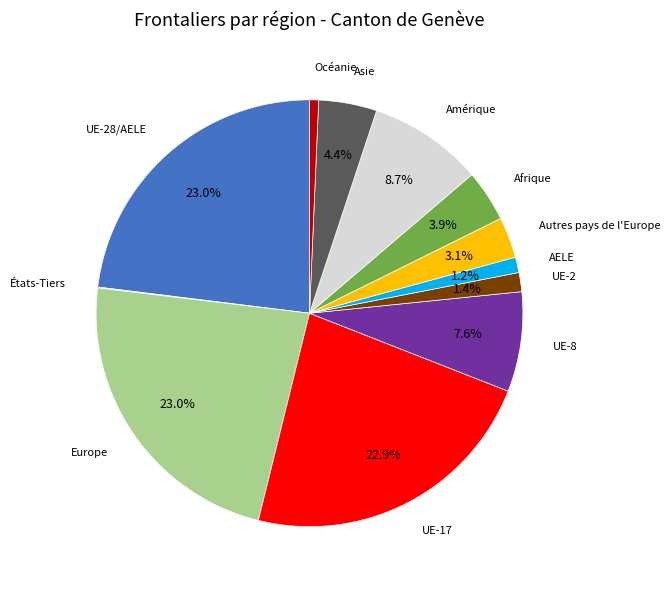

Is there any slice that represents more than half of the pie?

No